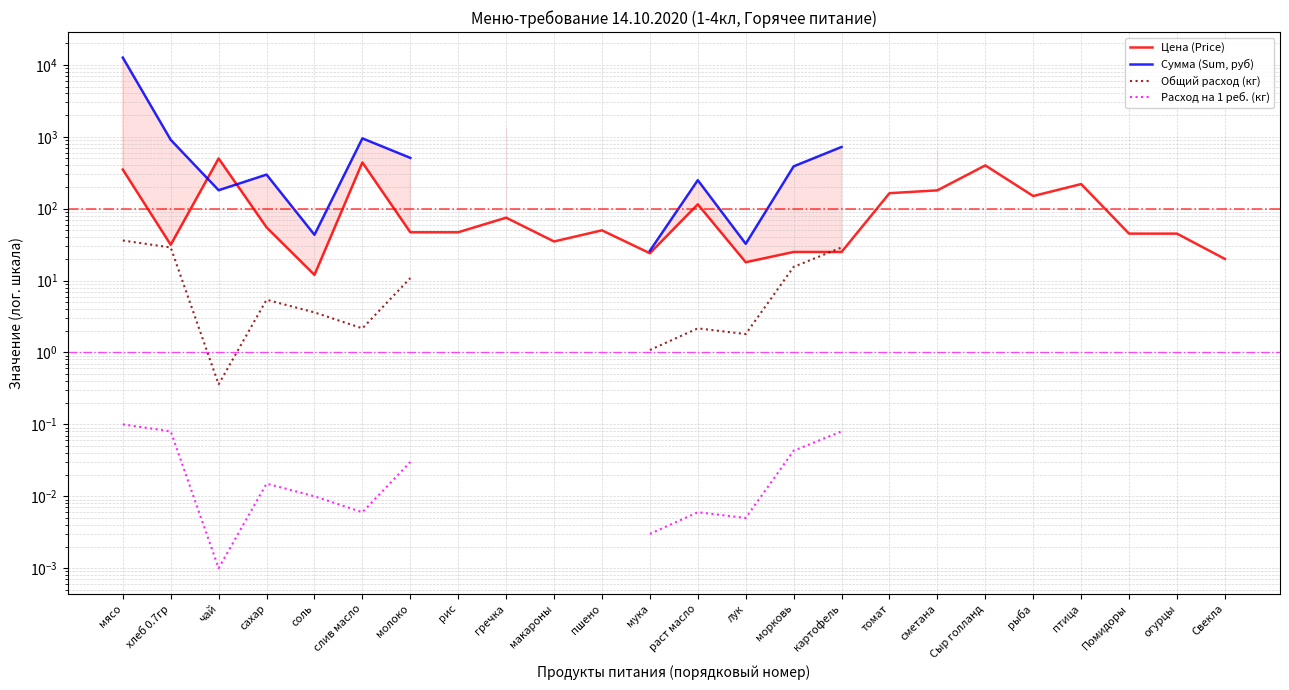

True or false: Общий расход (кг) and Расход на 1 реб. (кг) cross at least once.

False